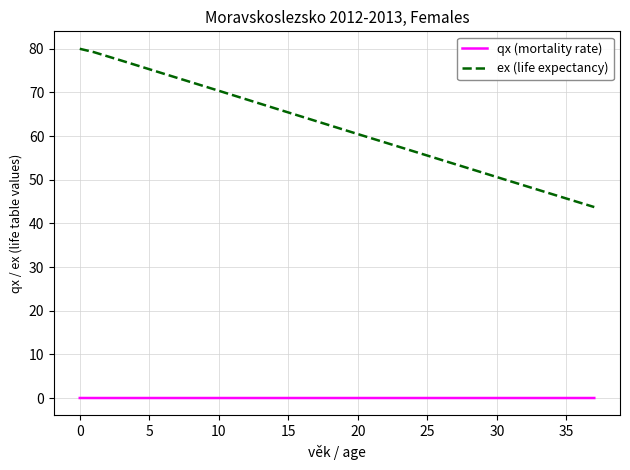

True or false: ex (life expectancy) and qx (mortality rate) cross at least once.

False